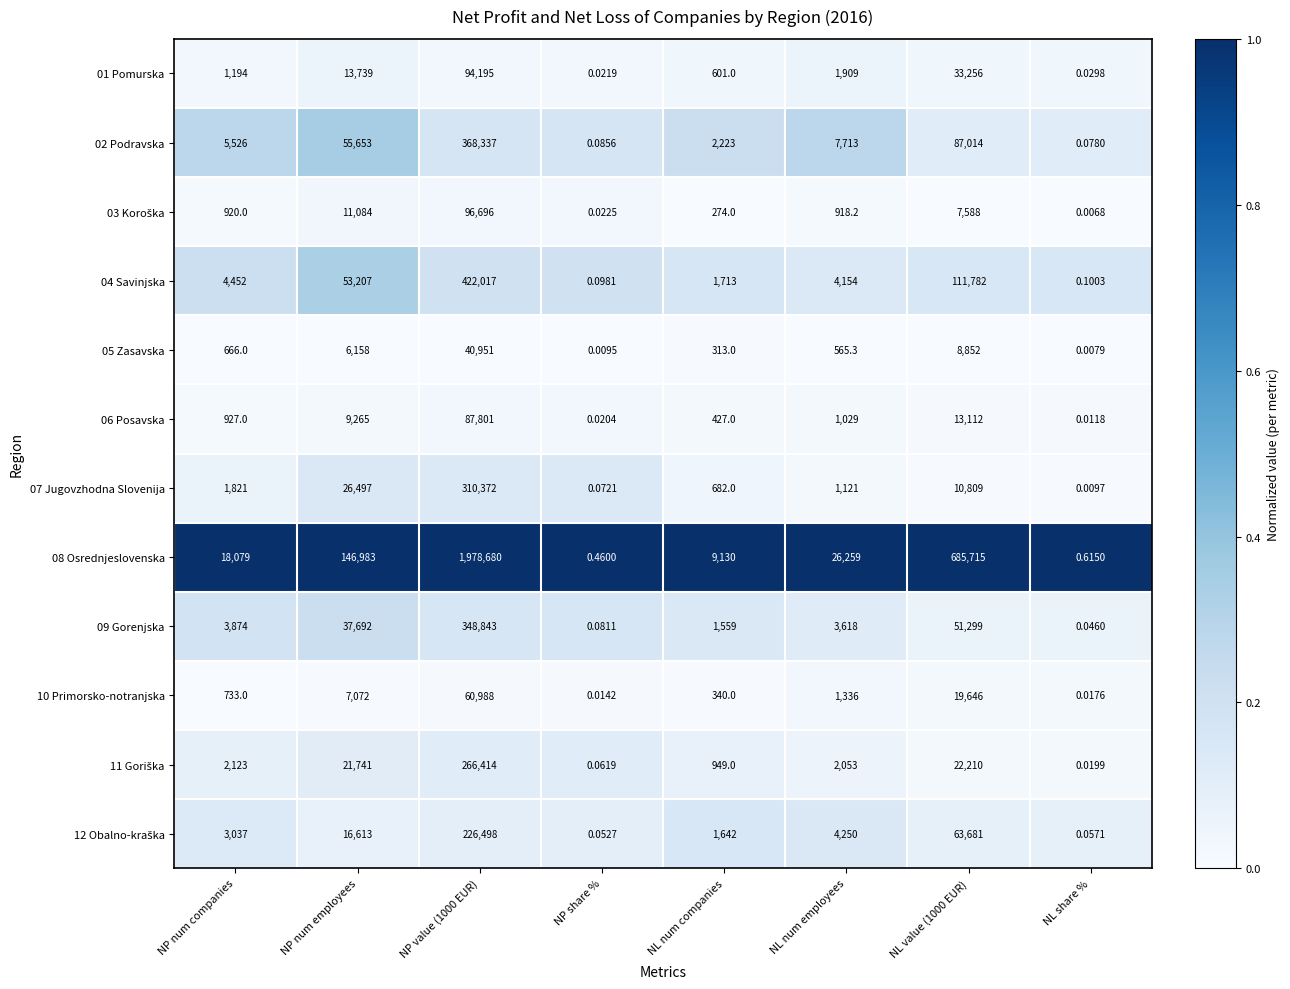

At which label does 06 Posavska reach its minimum?

NL share %